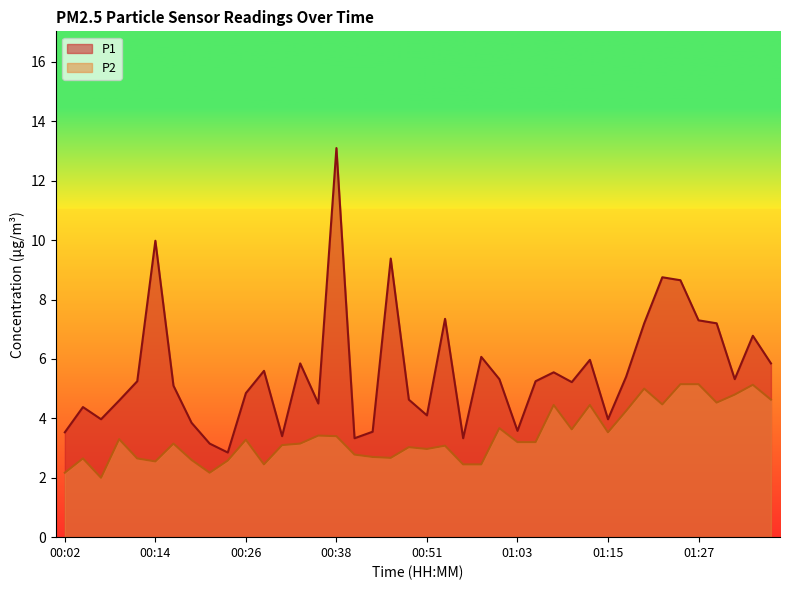

Which category has the lowest value across all series?

00:07